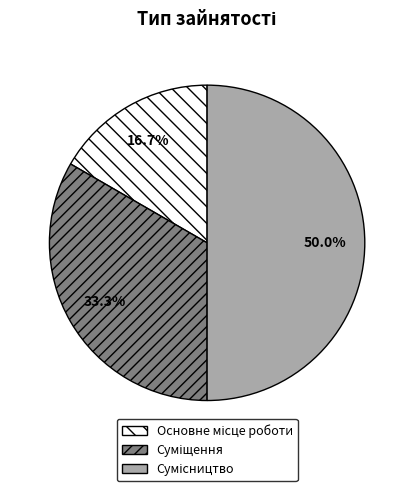

To the nearest percent, what is the difference between the Суміщення and Сумісництво slice percentages?

17%